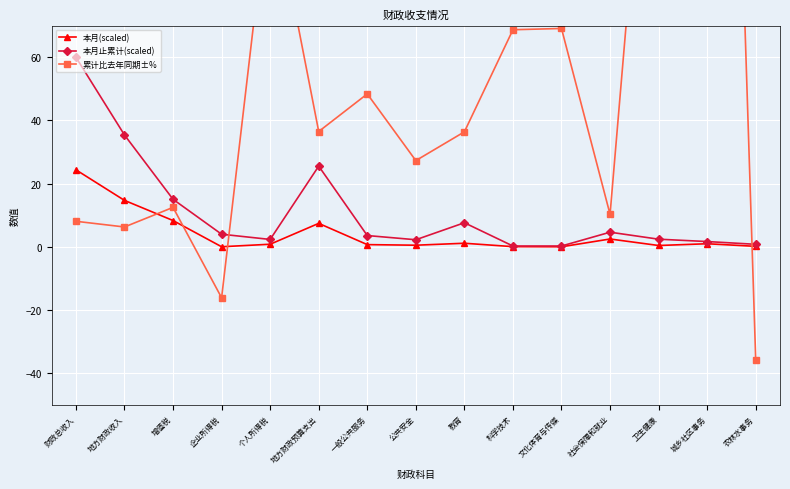

True or false: 本月(scaled) has more than 1 interior local peaks.

True